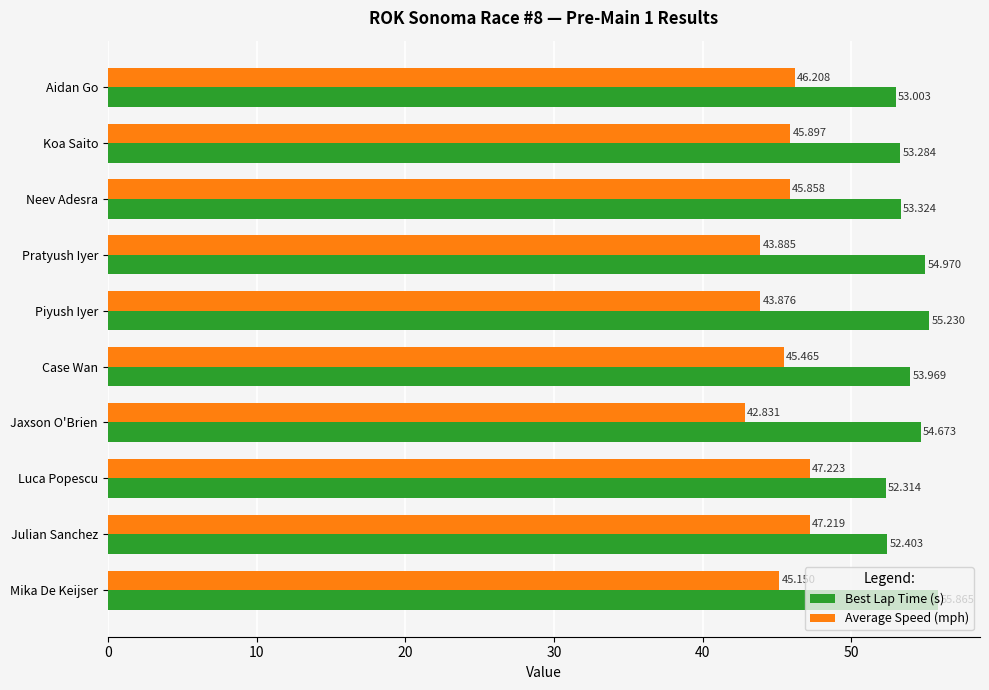

What is the difference between the maximum and minimum values in the Average Speed (mph) series?

4.4